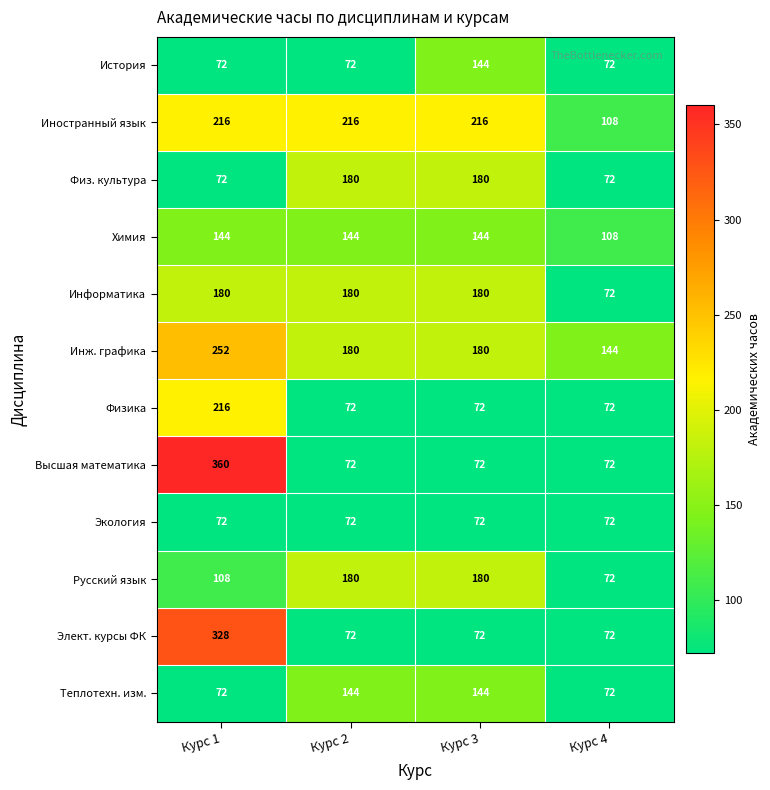

At which category is the sum across all series the highest?

Курс 1